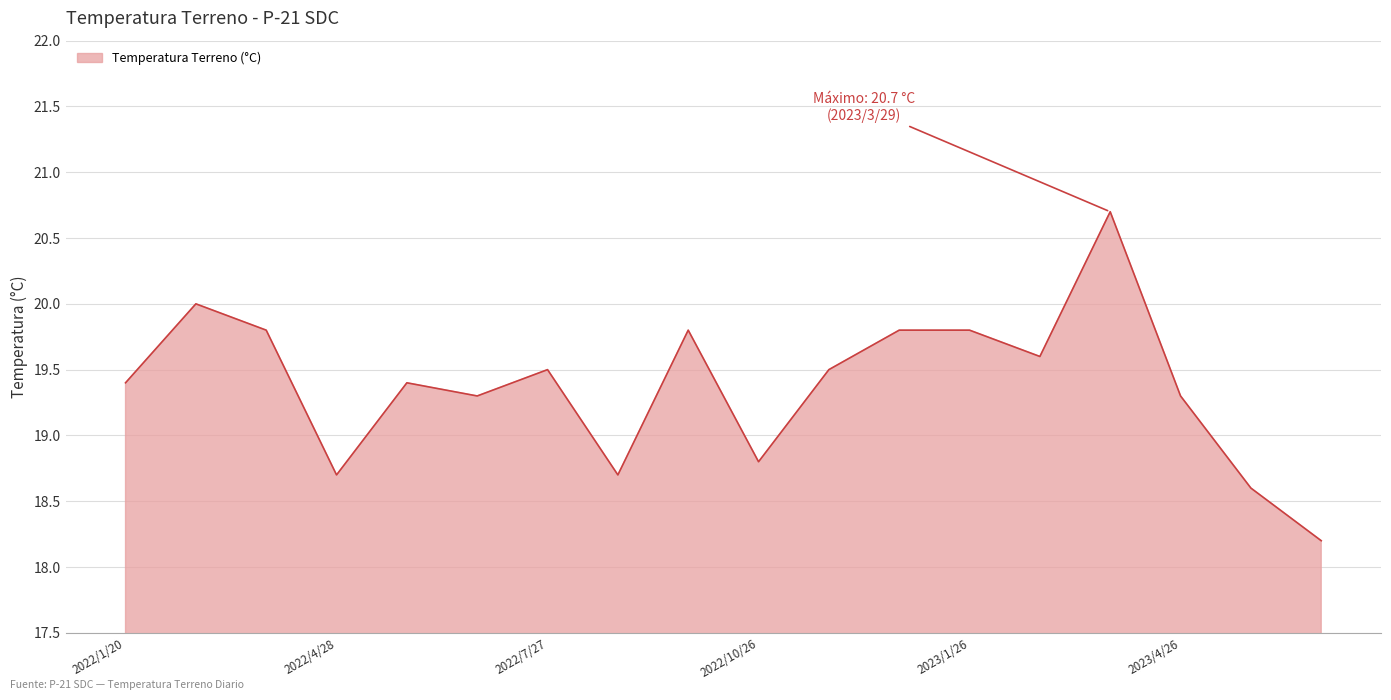

What is the sum of all values?

348.9